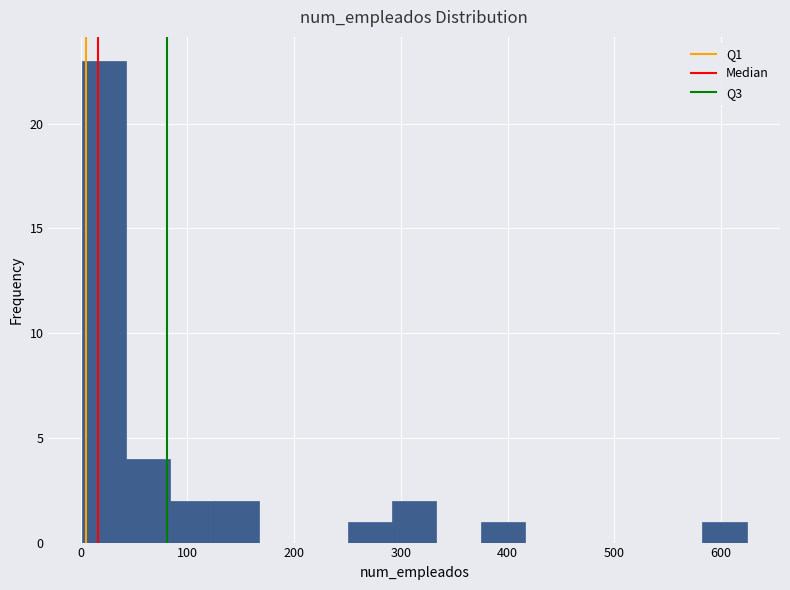

Which range on the x-axis has the tallest bar?

0 to 40